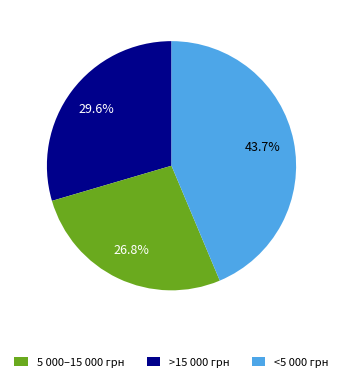

Does any single category account for the majority?

No